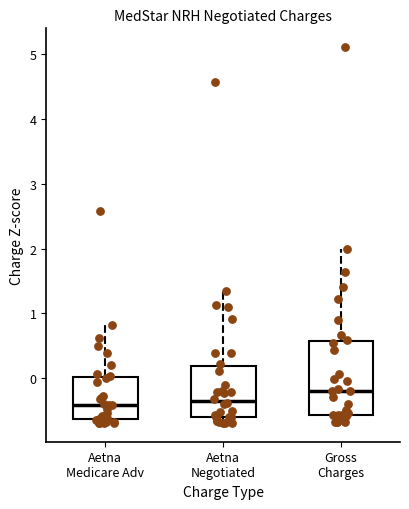

Which box is the tallest, from its lower edge to its upper edge?

Gross Charges